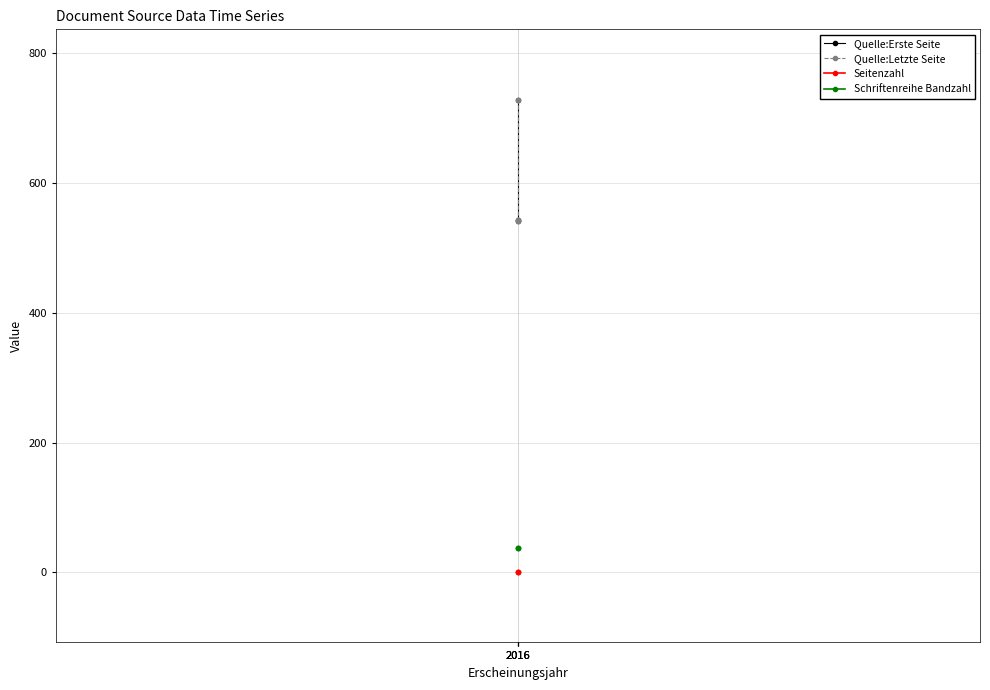

What is the average value of the Quelle:Letzte Seite series?

604